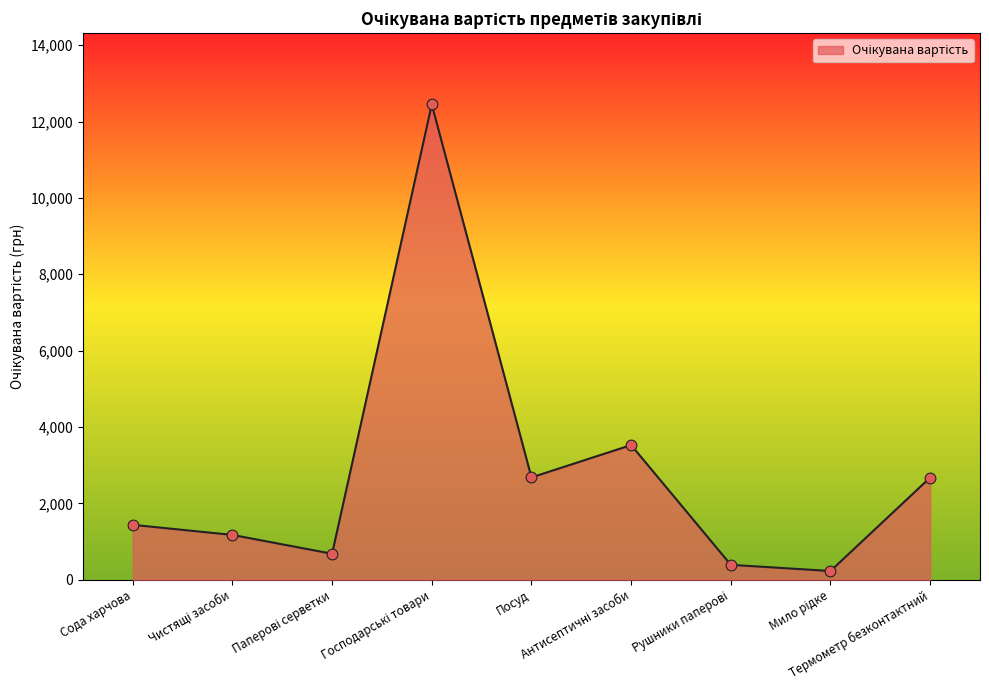

What is the greatest value displayed?

12447.2